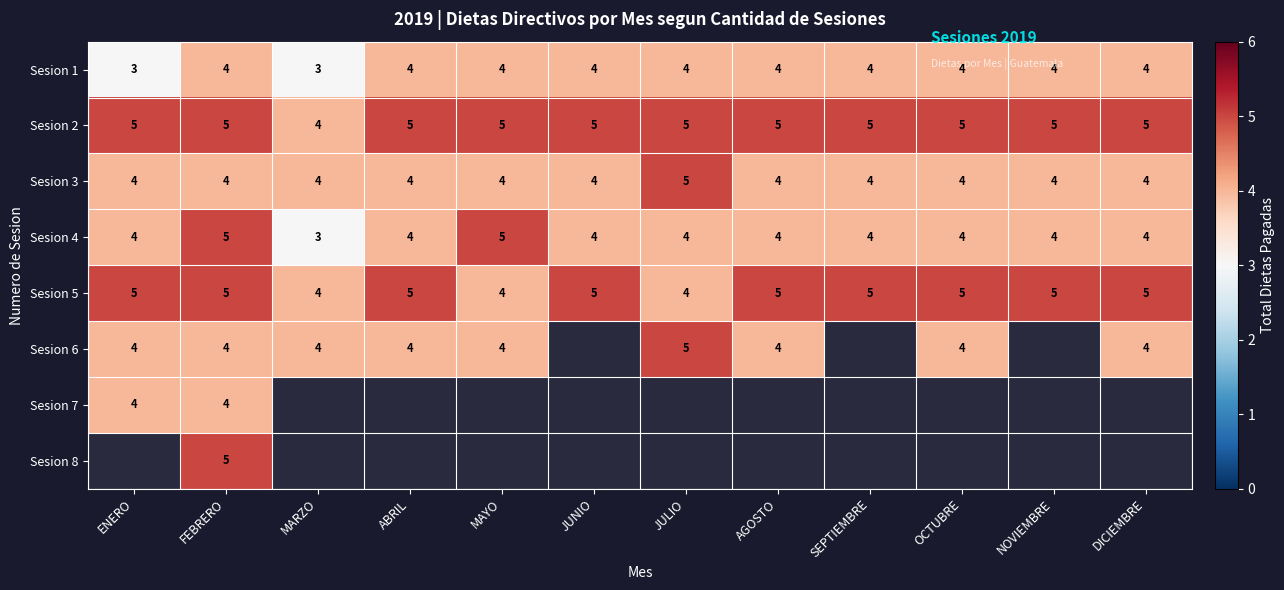

At which category does the chart reach its minimum across all series?

ENERO